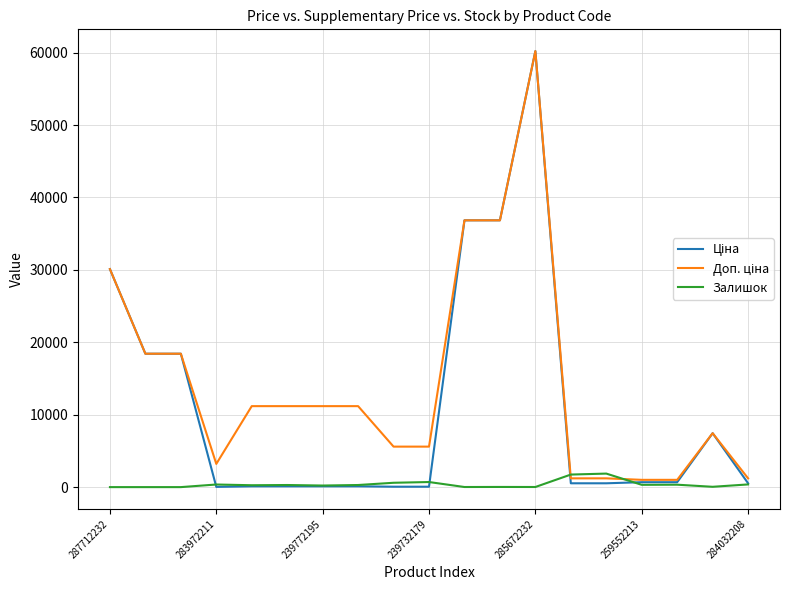

What is the greatest value displayed?

60205.6